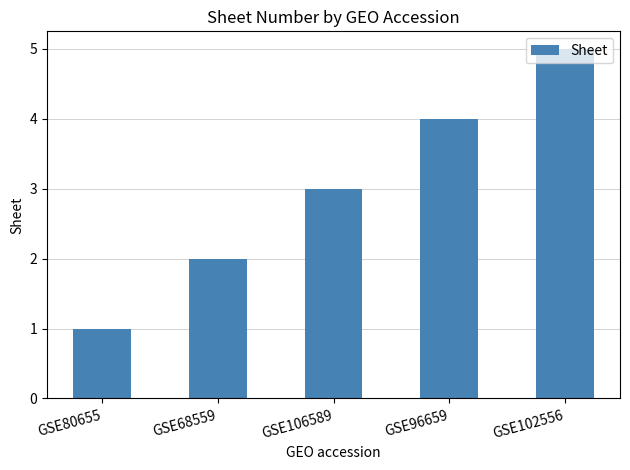

What is the value of the 4th bar from the left?

4